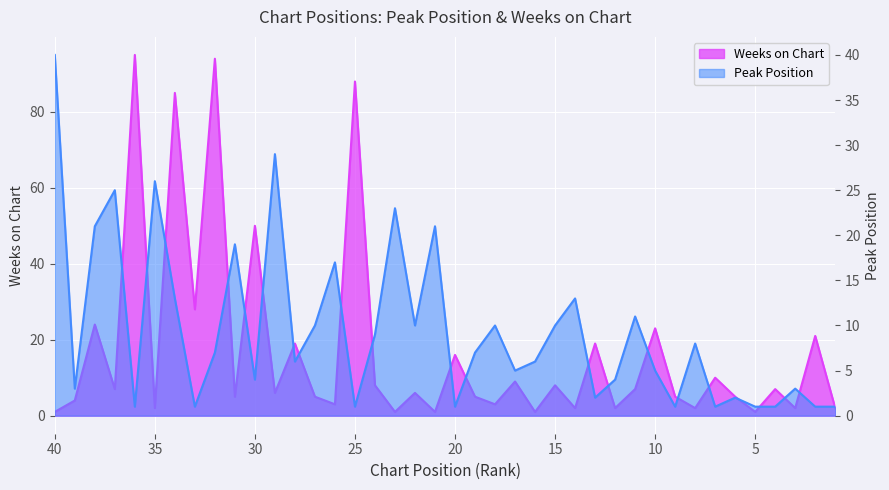

The value of Peak Position at 5 is 1. True or false?

True